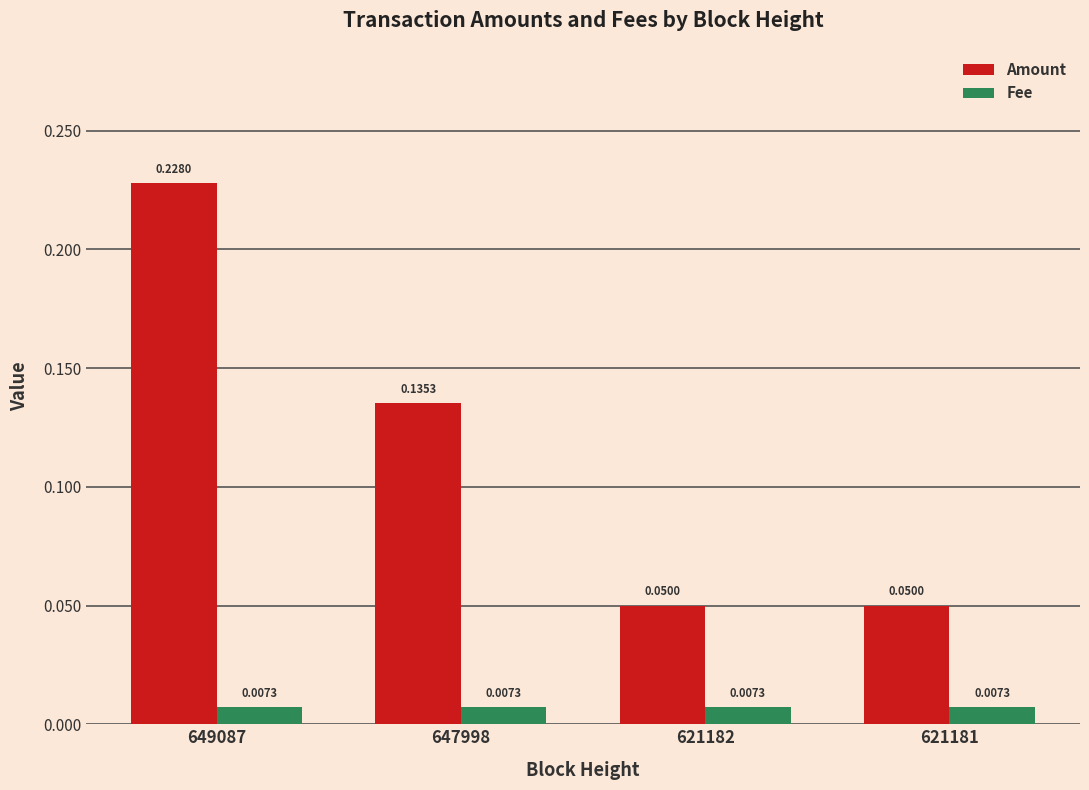

List the series in order of their overall mean, highest first.

Amount, Fee